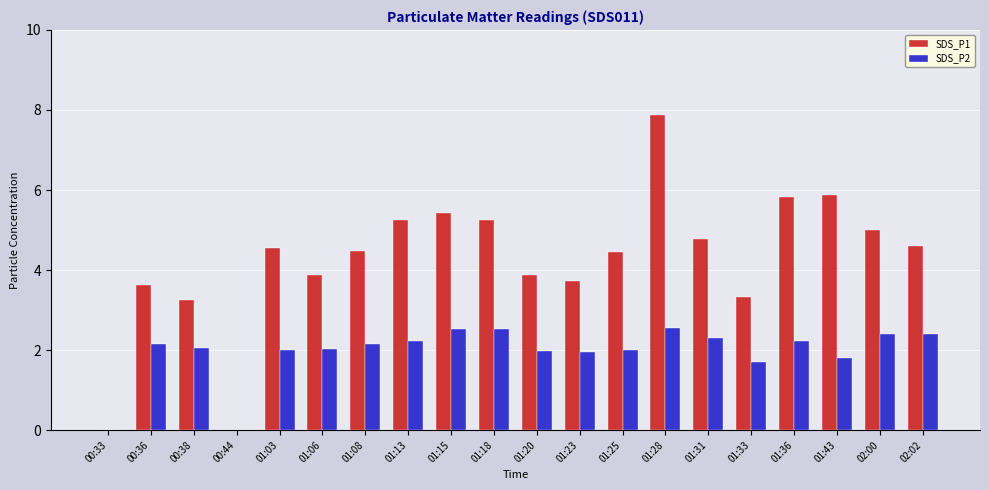

What is the highest value of the SDS_P1 series?

7.9